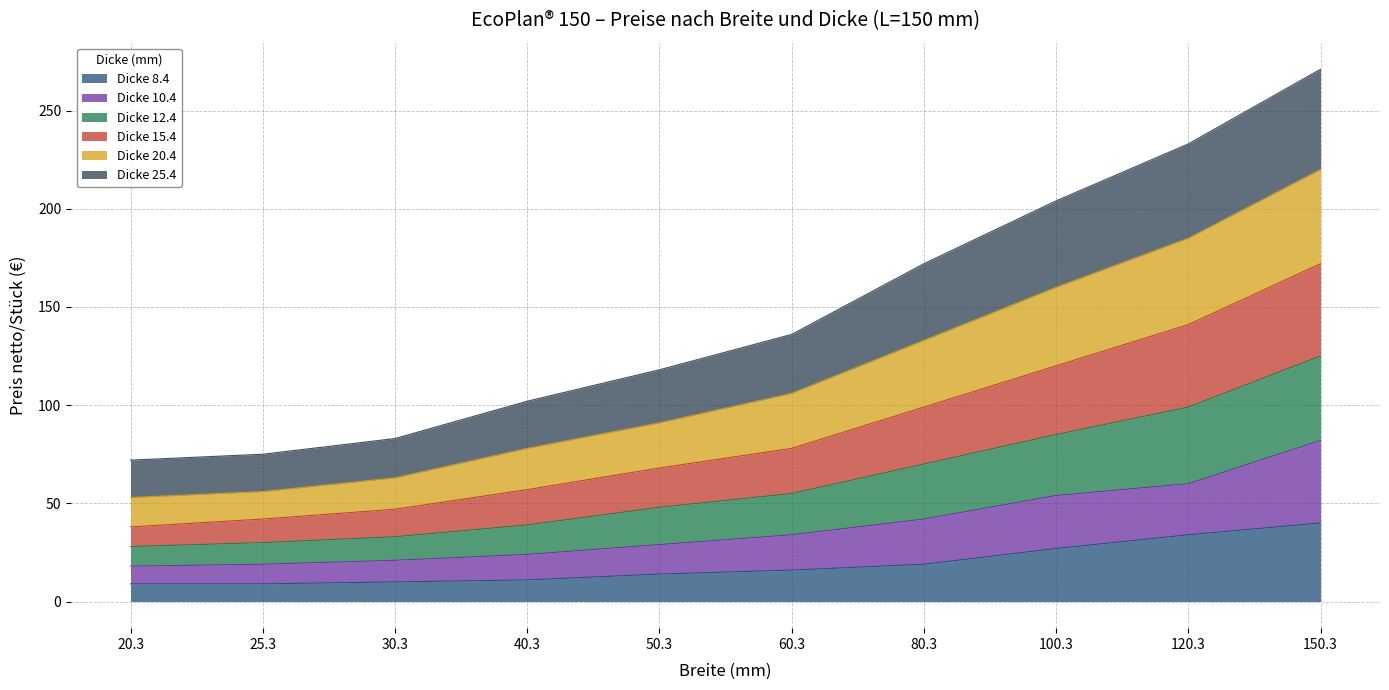

At which category is the sum across all series the highest?

150.3